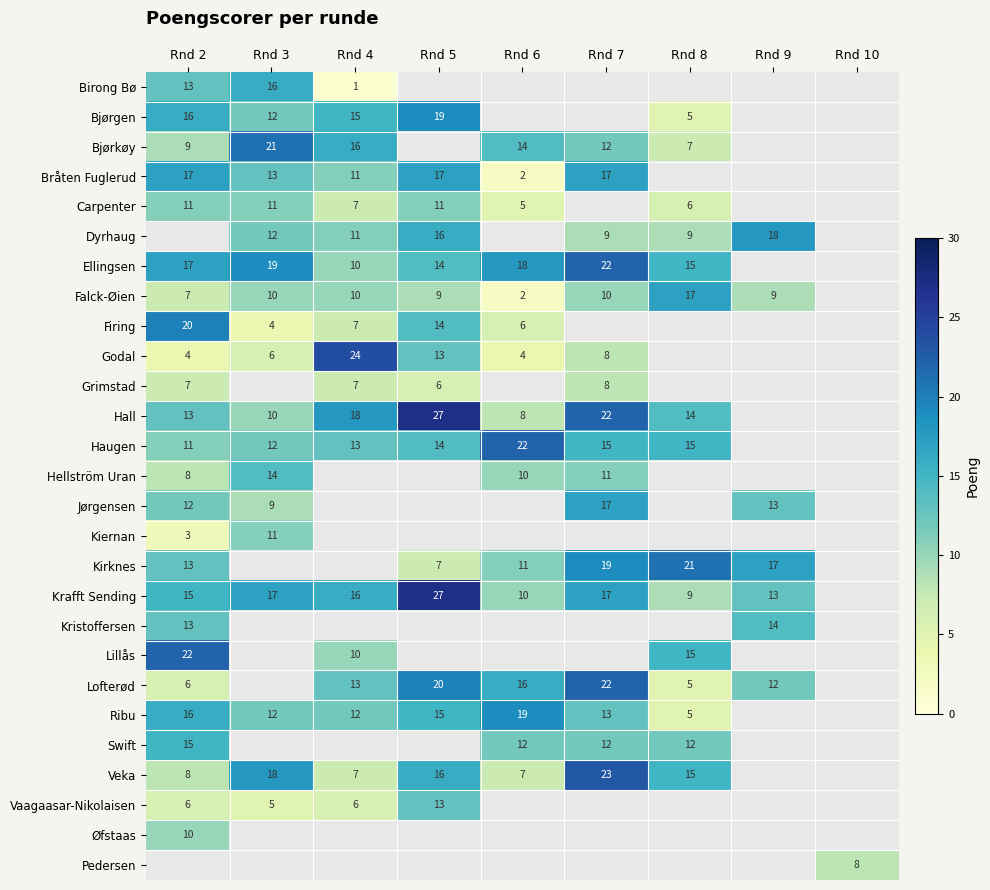

Is it true that Krafft Sending equals 8 at Rnd 5?

False